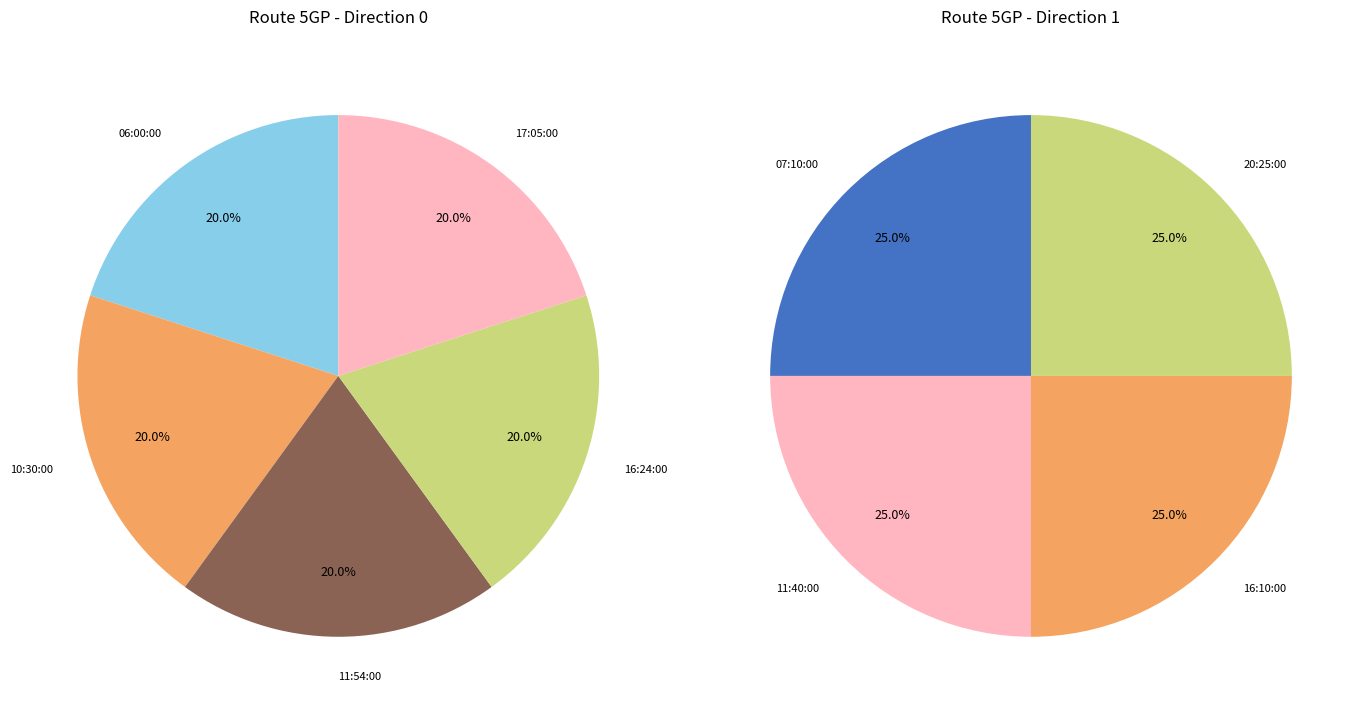

Is there a majority slice in this chart?

No